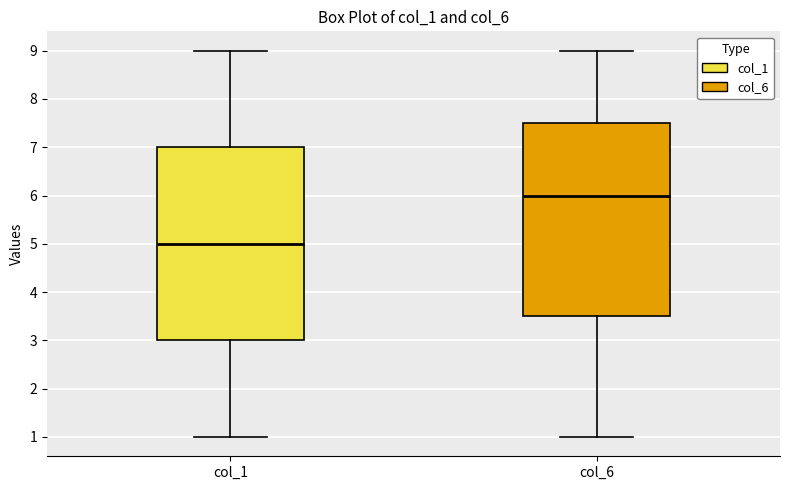

Which box has the highest median line?

col_6